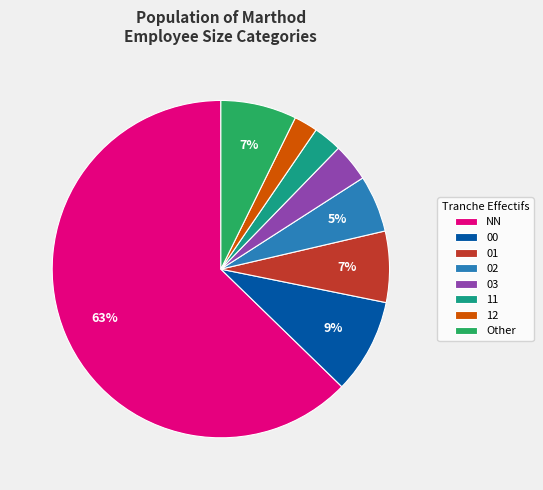

Which slice is the largest?

NN